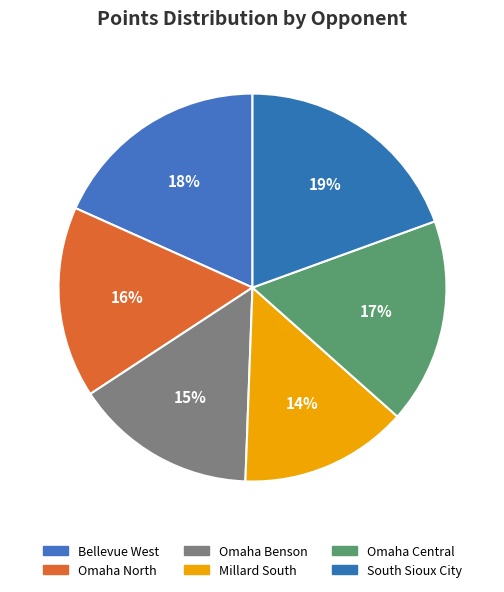

How many slices are in this pie chart?

6